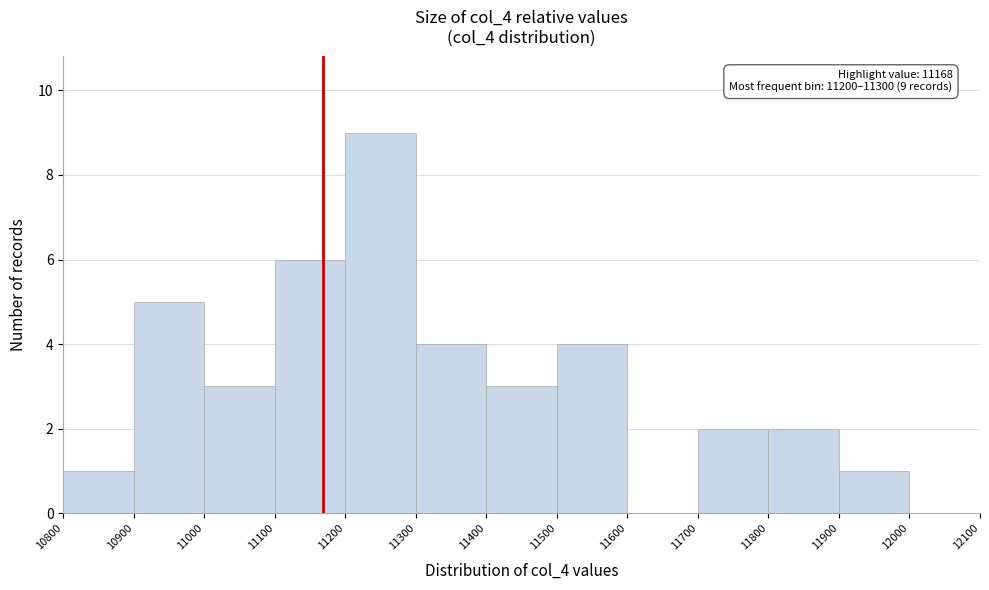

Which range on the x-axis has the tallest bar?

11200 to 11300